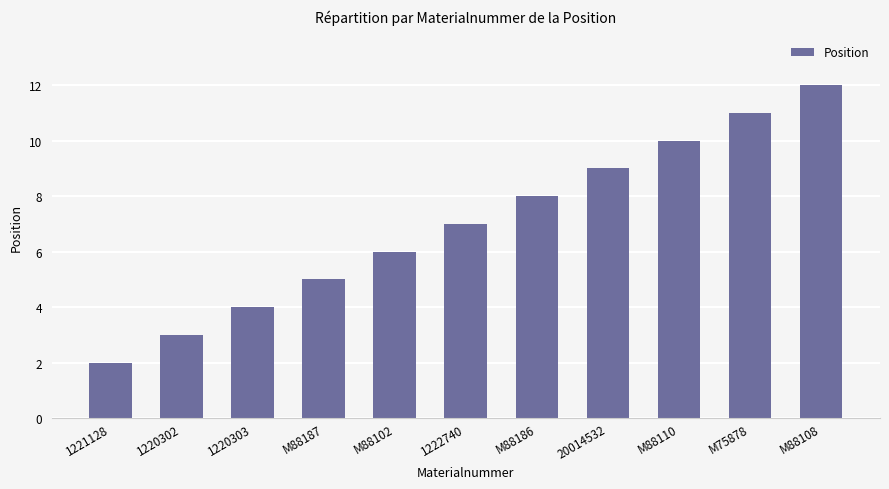

What is the value of the 10th bar from the left?

11